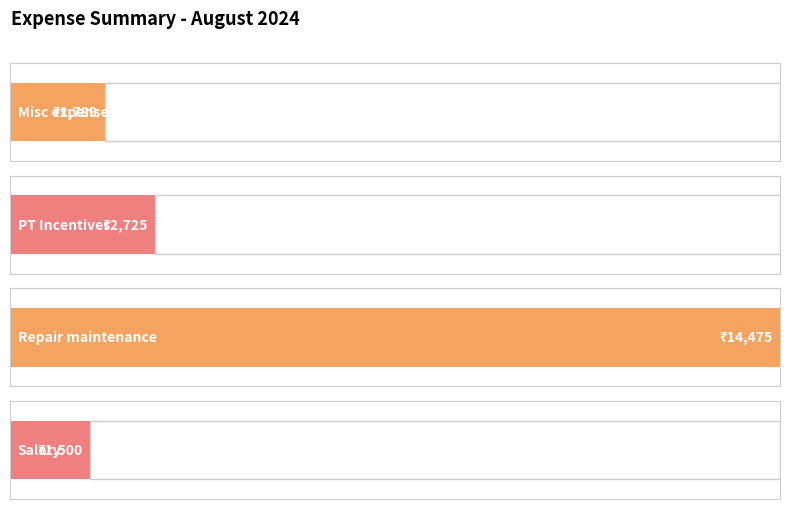

Does the chart contain any negative values?

No